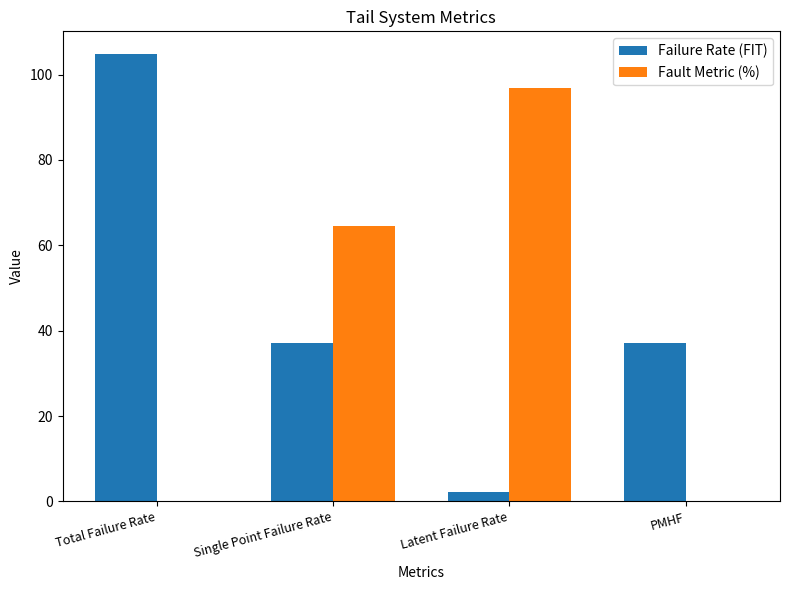

Which series has the largest total across all categories?

Failure Rate (FIT)